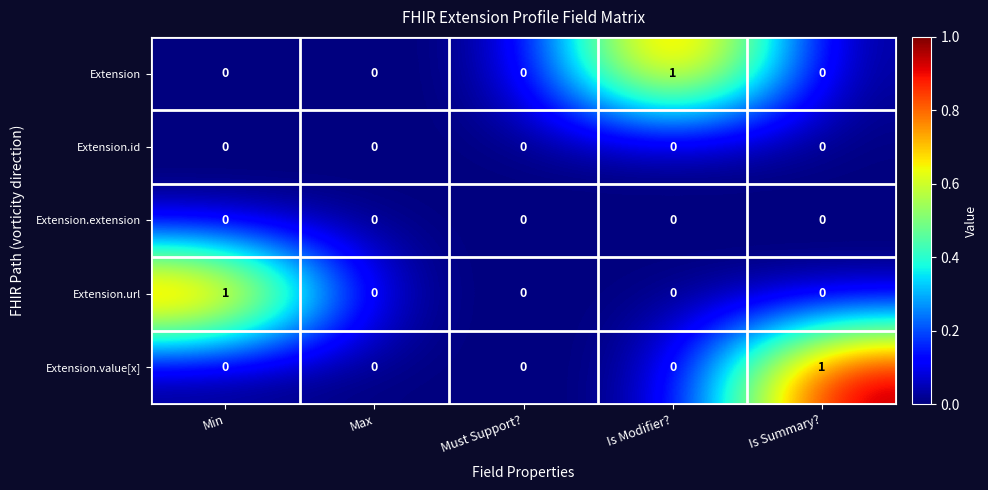

The value of Extension at Is Summary? is 0. True or false?

True